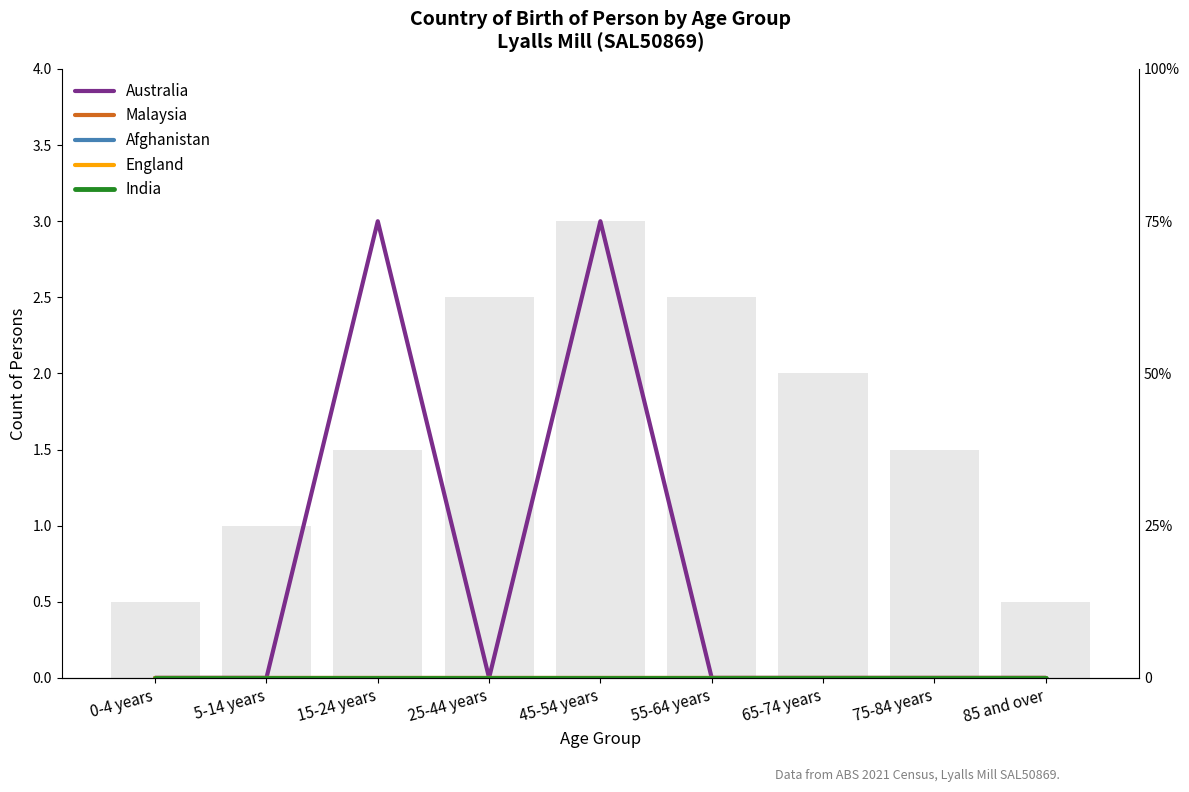

Where is Afghanistan nearest to the value 0?

0-4 years